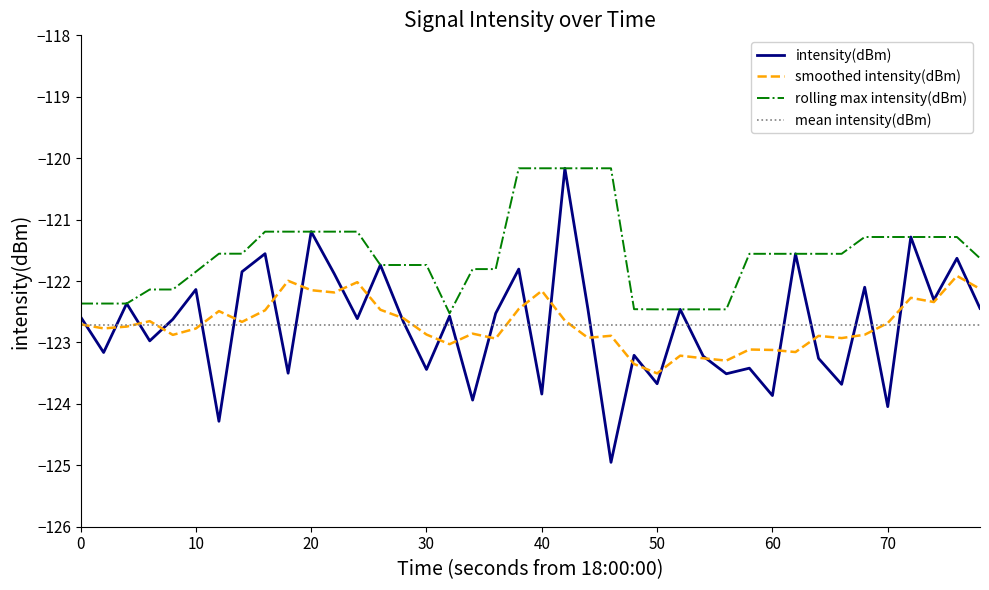

Which series has the largest range (max minus min)?

intensity(dBm)